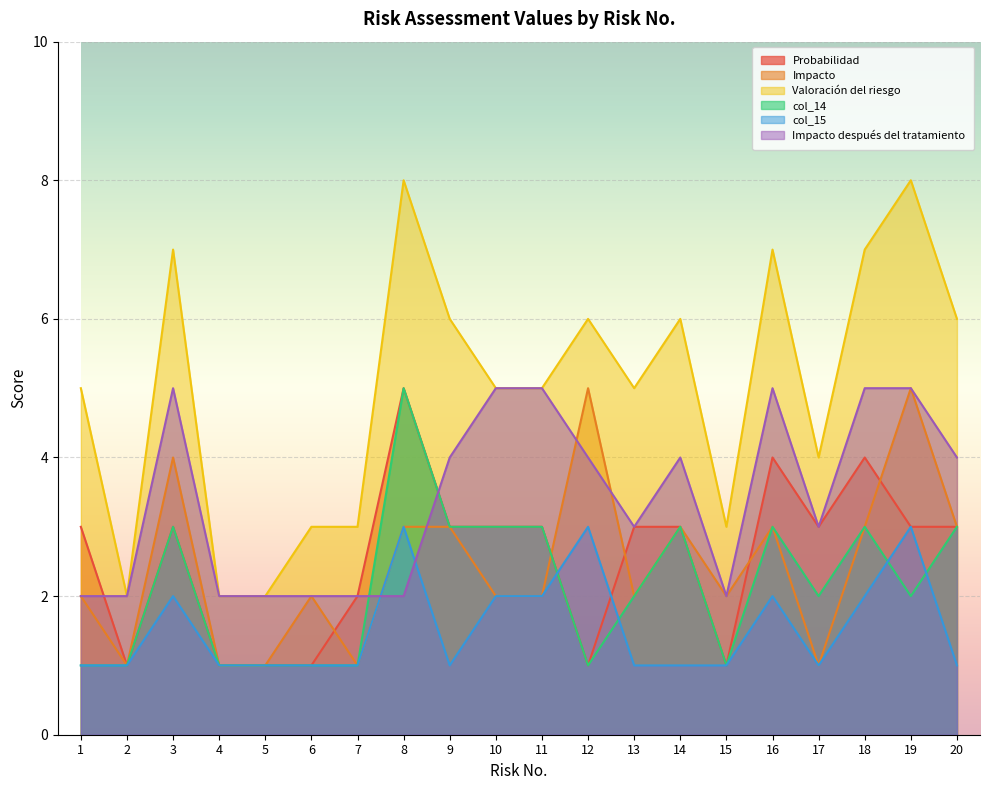

How many values in the col_14 series exceed 2?

9